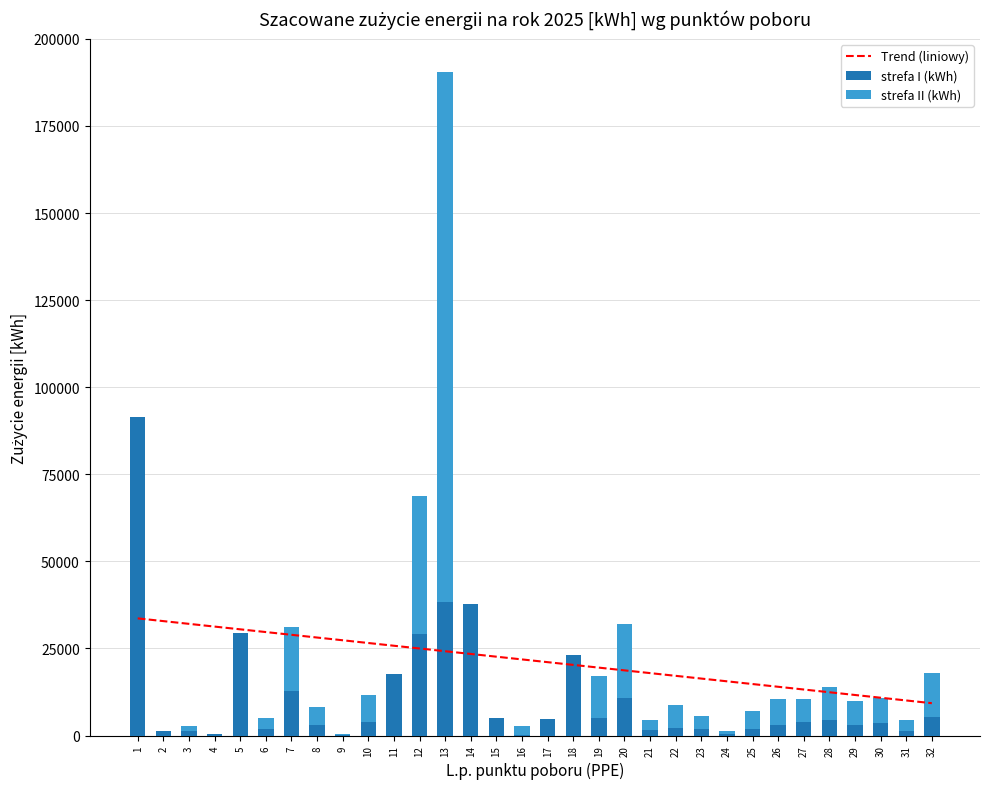

At which label does strefa I (kWh) first exceed 3893?

1